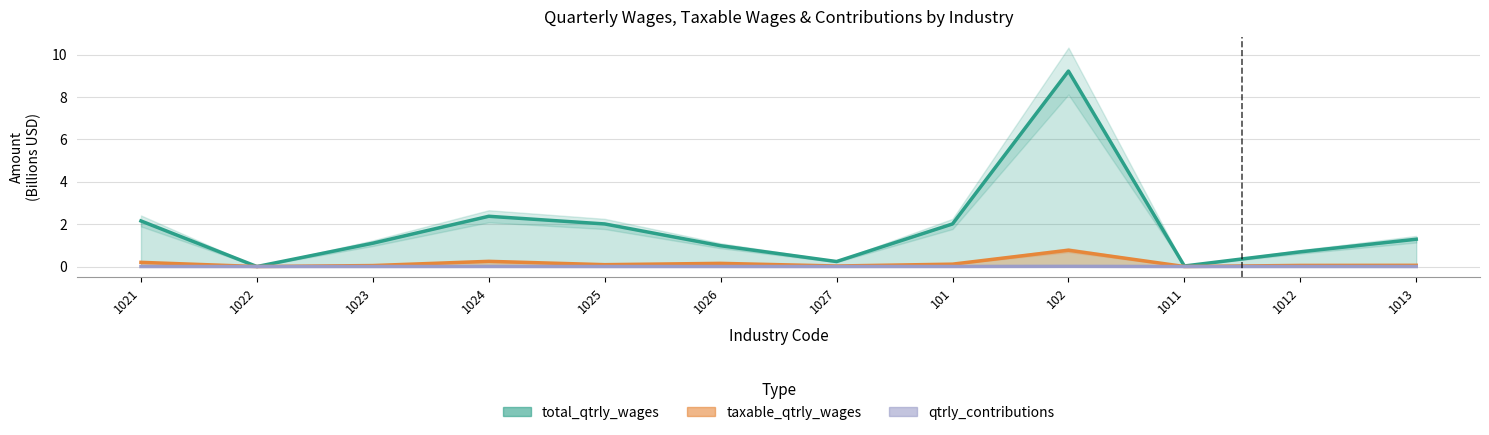

At which category does qtrly_contributions reach its first local peak?

1024